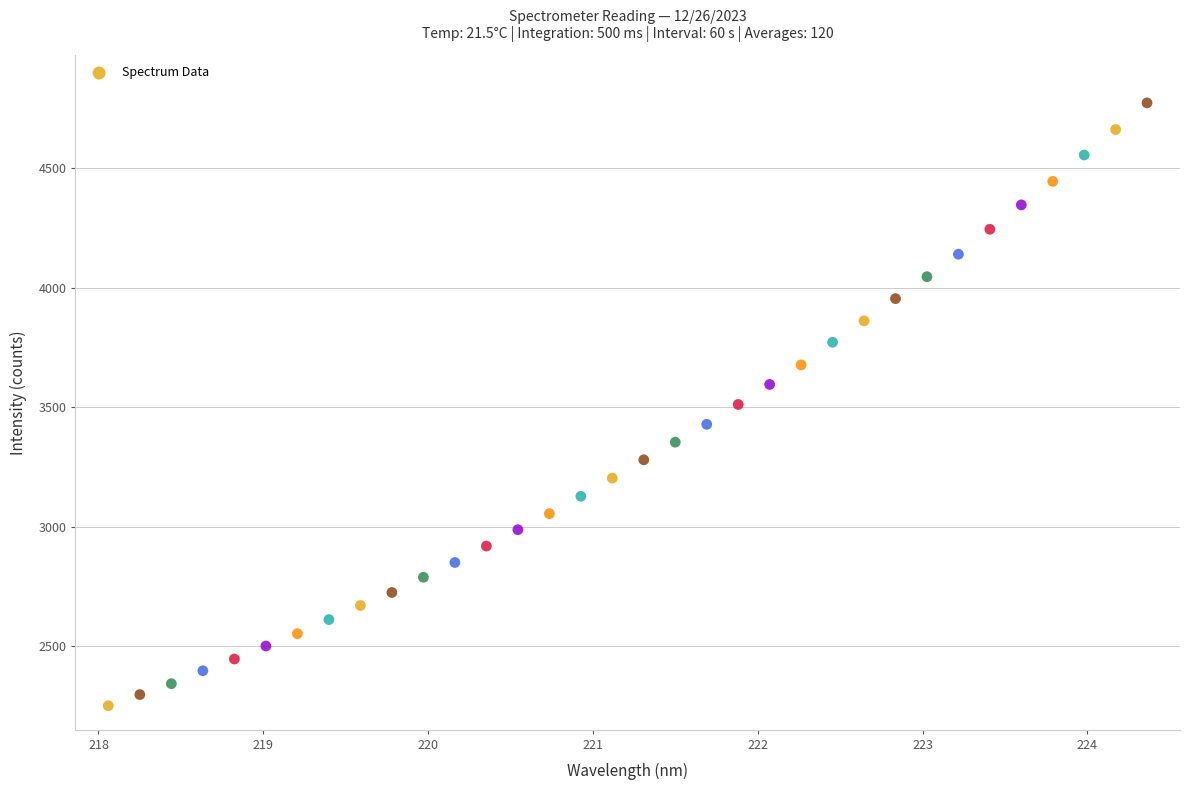

What is the range of Y values (max minus min)?

2520.7